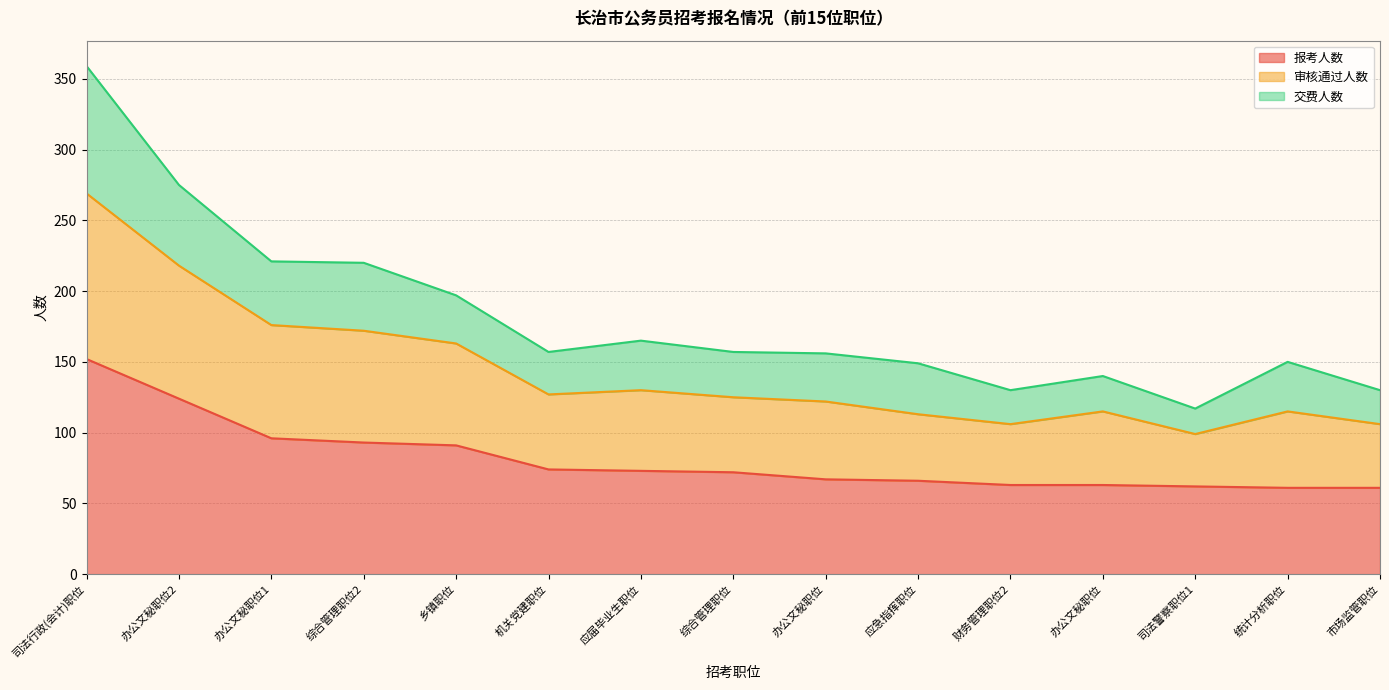

Does the chart have visible grid lines?

Yes